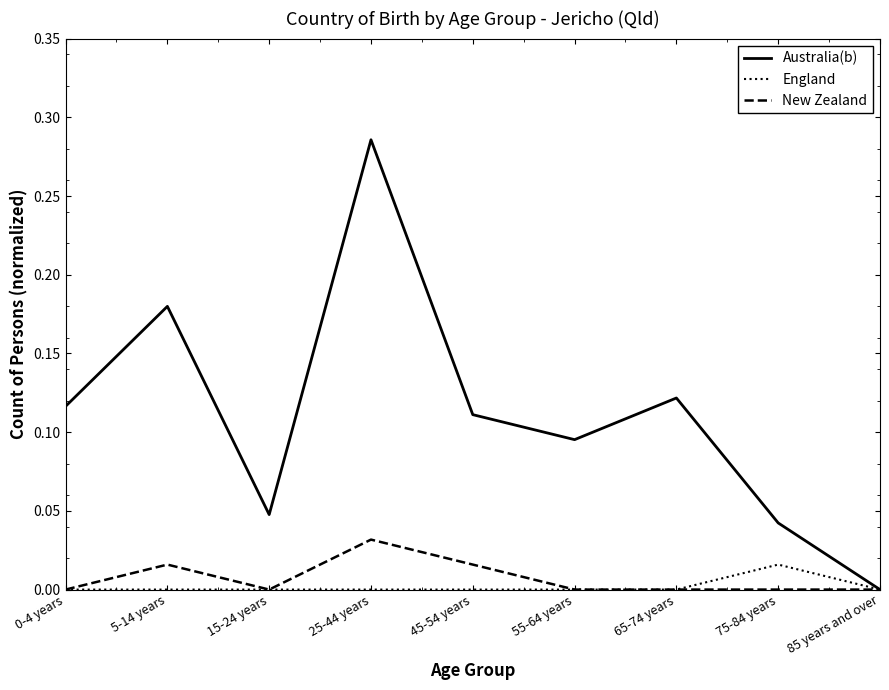

Which category has the highest value across all series?

25-44 years